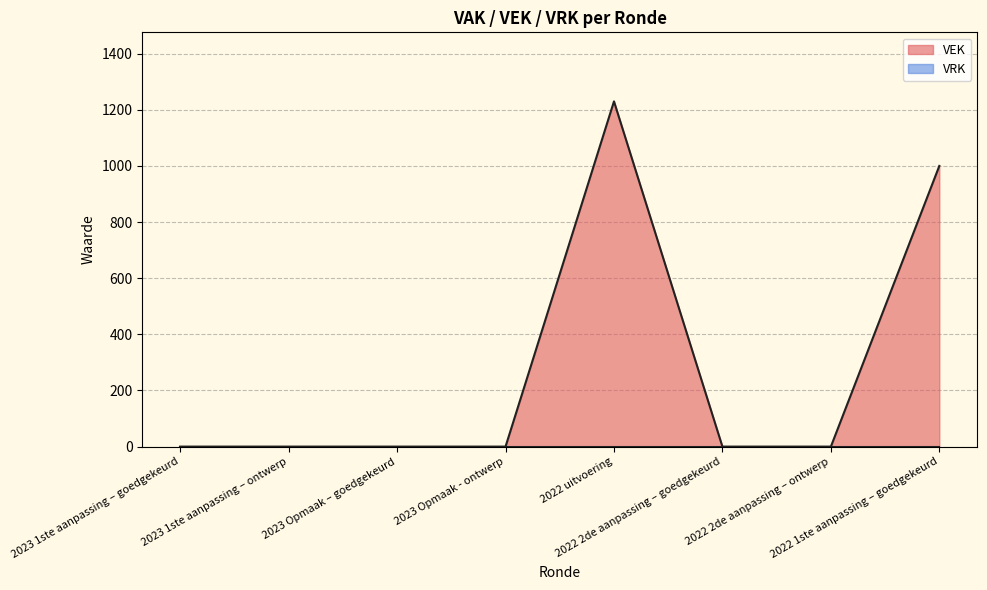

List the labels in order of value, largest first.

2022 uitvoering, 2022 1ste aanpassing – goedgekeurd, 2023 1ste aanpassing – goedgekeurd, 2023 1ste aanpassing – ontwerp, 2023 Opmaak – goedgekeurd, 2023 Opmaak - ontwerp, 2022 2de aanpassing – goedgekeurd, 2022 2de aanpassing – ontwerp